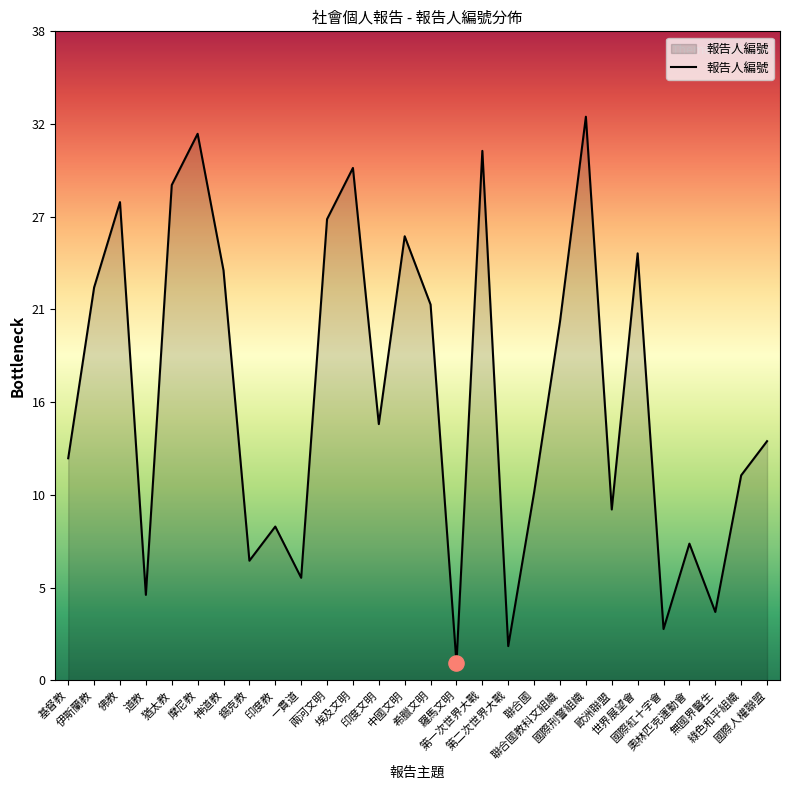

Which has a higher value, 錫克教 or 伊斯蘭教?

伊斯蘭教